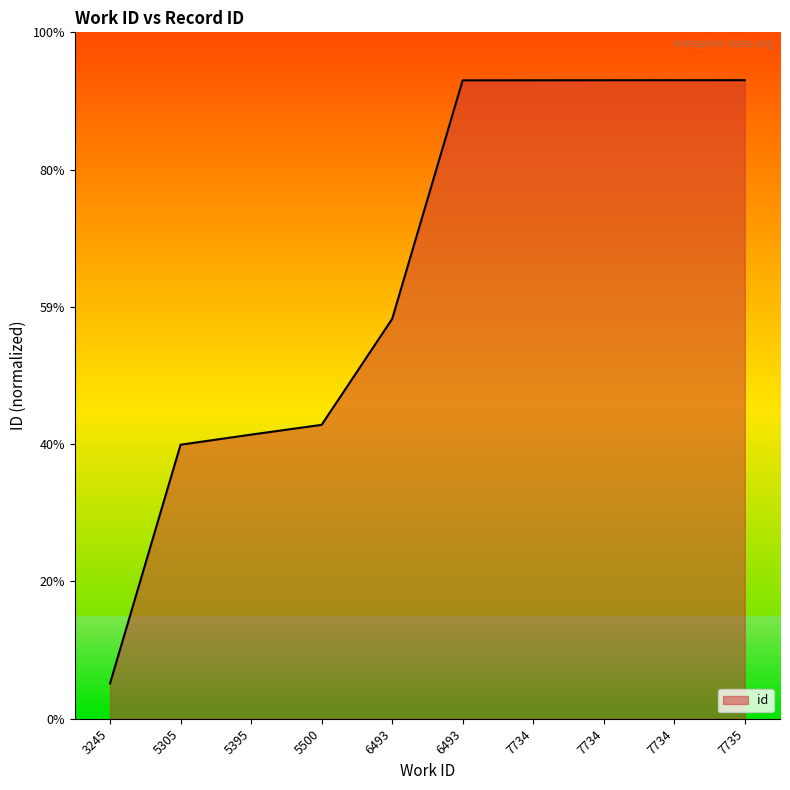

What is the change in value from 3245 to 6493?

+8766